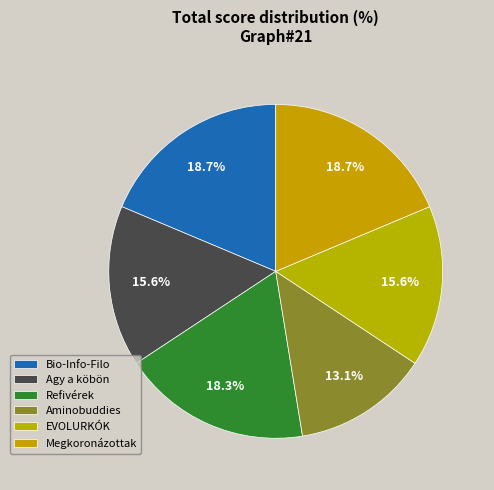

How many segments does this pie chart have?

6